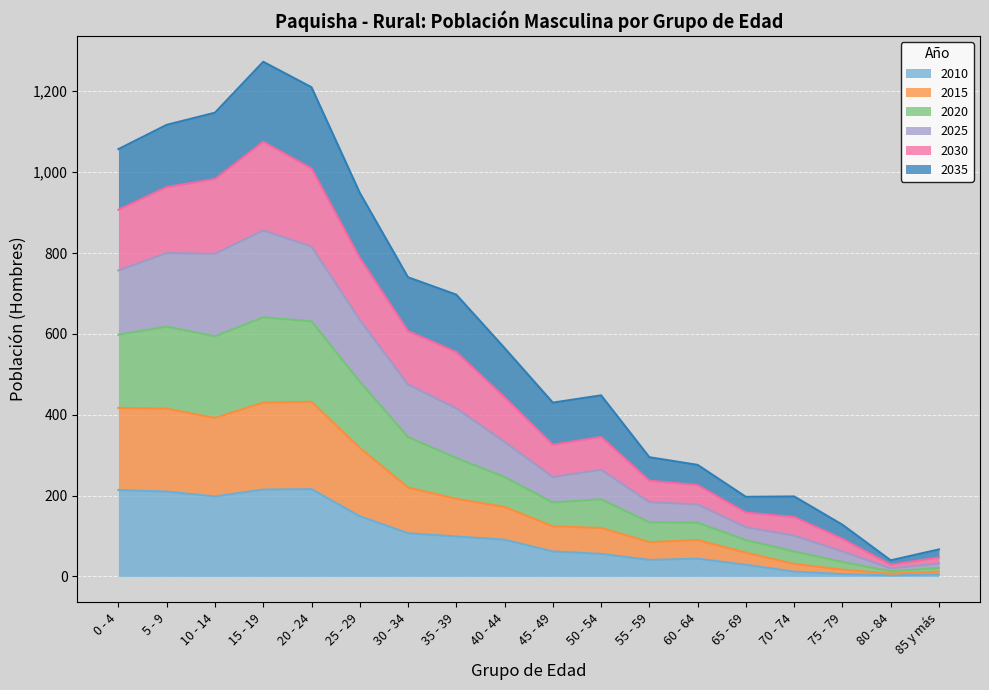

What is the label of the 16th point from the right?

10 - 14